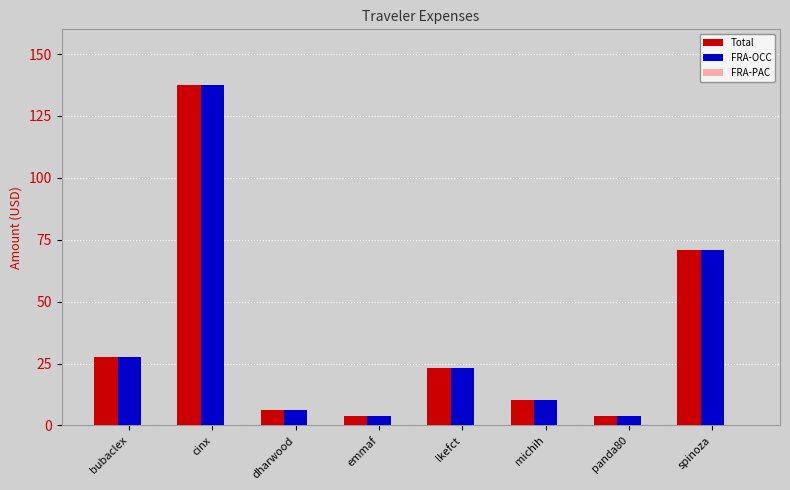

How many values in the Total series exceed 23?

4